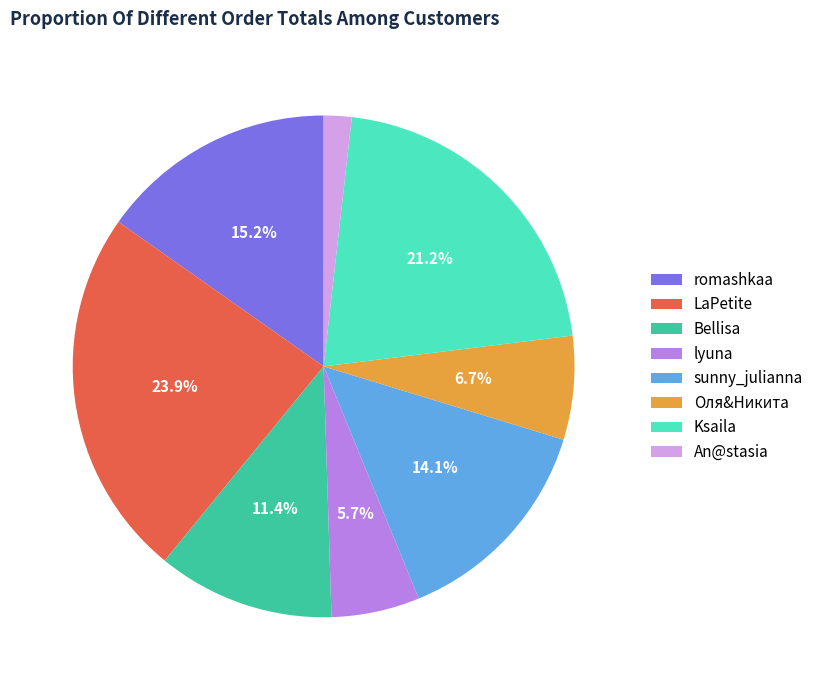

How many slices are in this pie chart?

8